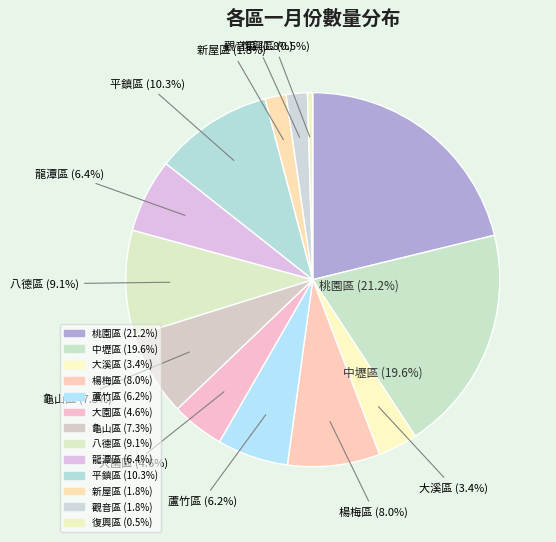

True or false: 桃園區 accounts for 26% of the total.

False